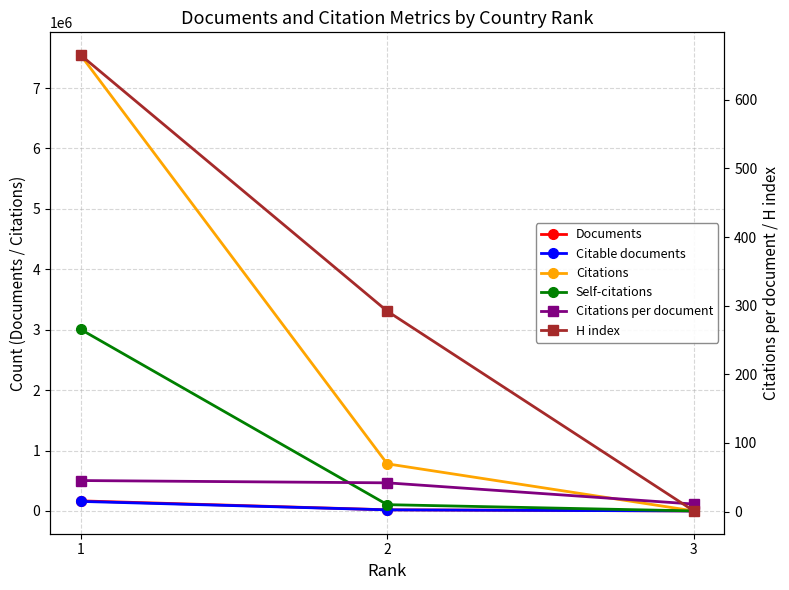

Reading right to left, what are all the values shown in this chart?

Documents: 3=1.0	2=18597.0	1=166631.0
Citable documents: 3=1.0	2=17765.0	1=157765.0
Citations: 3=11.0	2=779730.0	1=7545765.0
Self-citations: 3=0.0	2=103765.0	1=3005202.0
Citations per document: 3=11.0	2=41.9	1=45.3
H index: 3=1.0	2=292.0	1=665.0